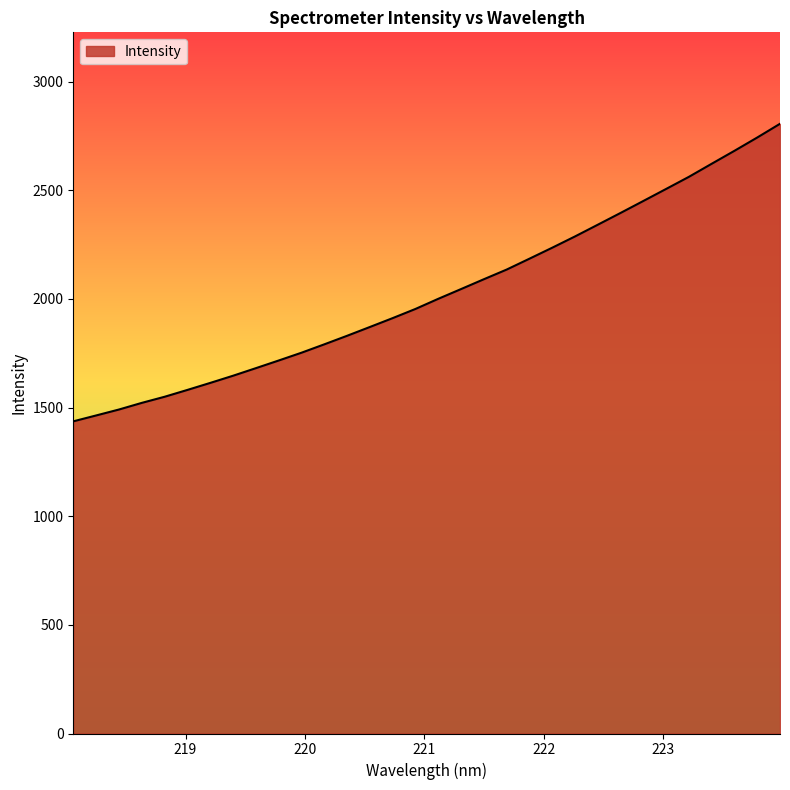

True or false: there are more than 2 points higher than both neighbors.

False